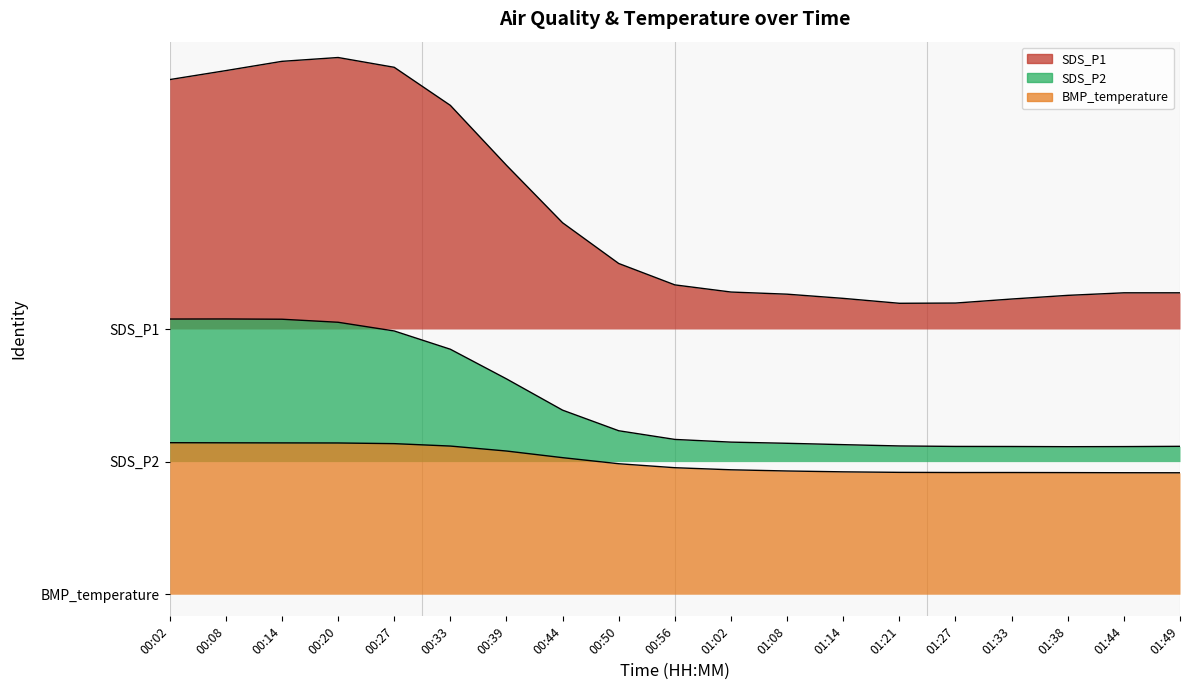

Which series has the largest range (max minus min)?

SDS_P1